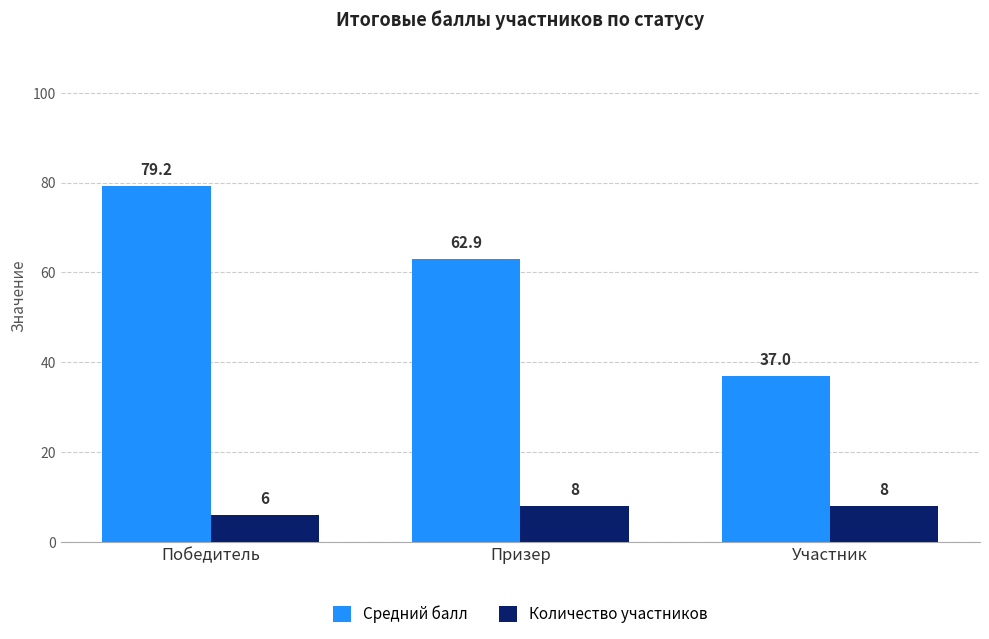

The Средний балл series shows 50.0 at Победитель. True or false?

False